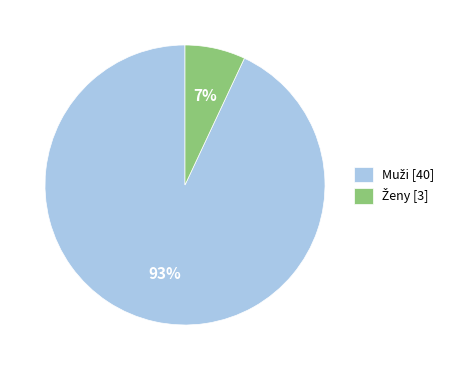

Does any single category account for the majority?

Yes